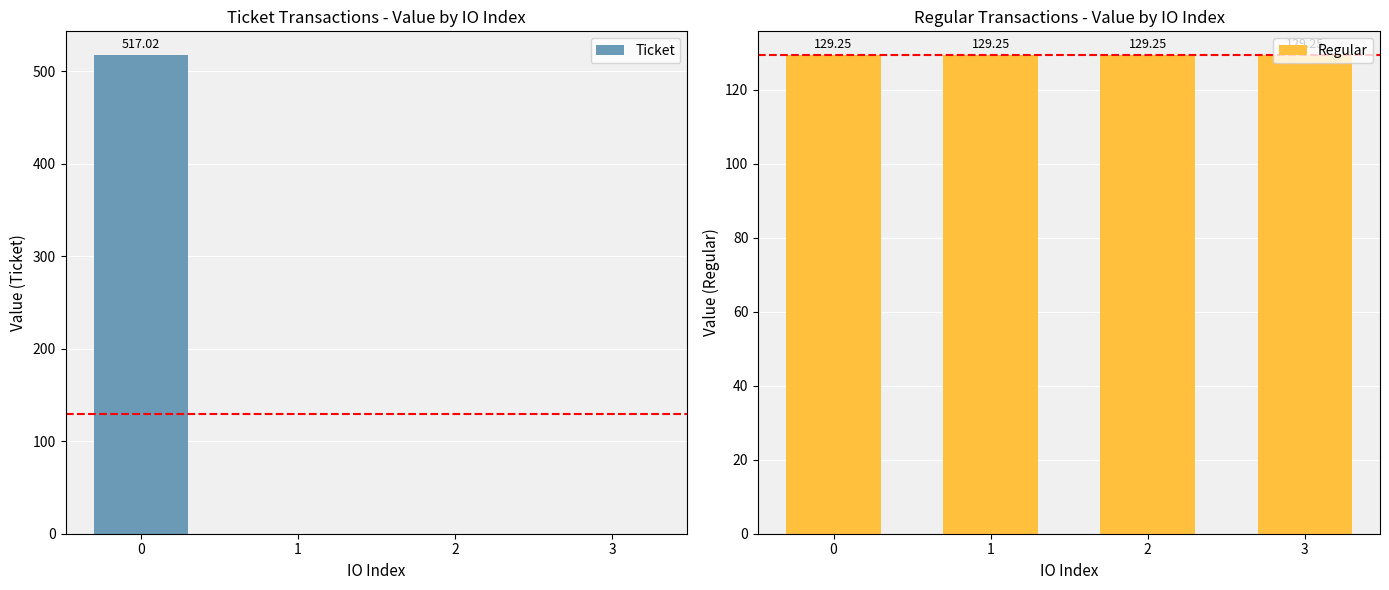

At 2, list the series in order from largest to smallest.

Regular, Ticket